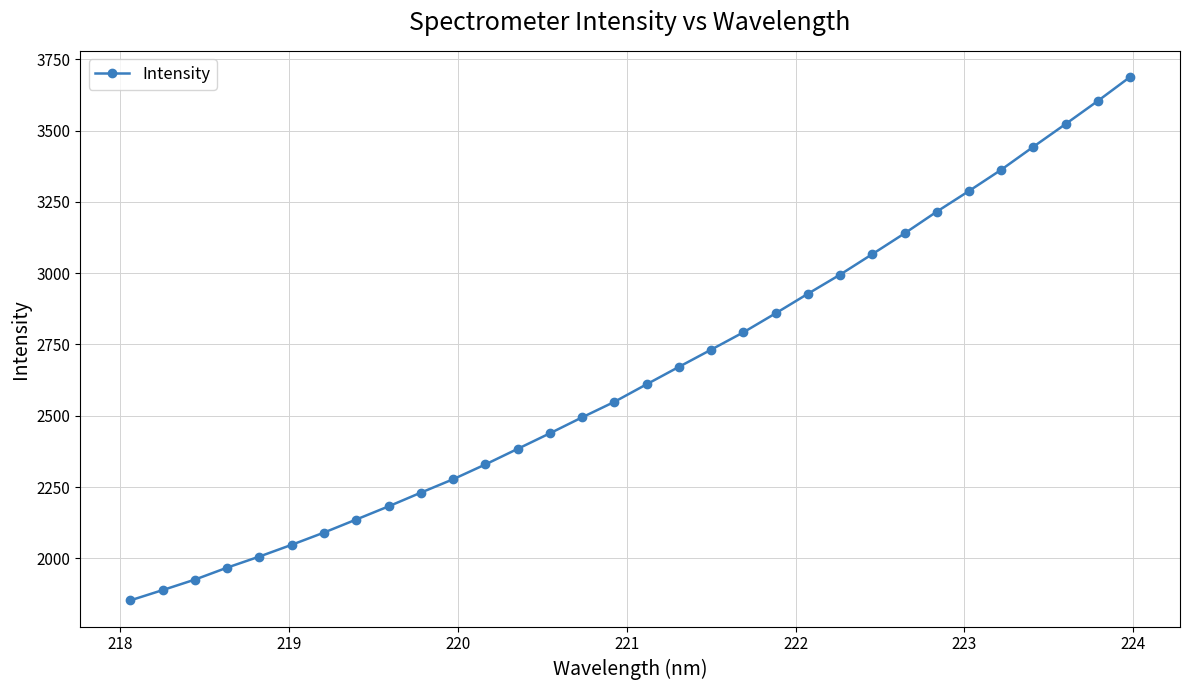

What is the greatest value displayed?

3687.6